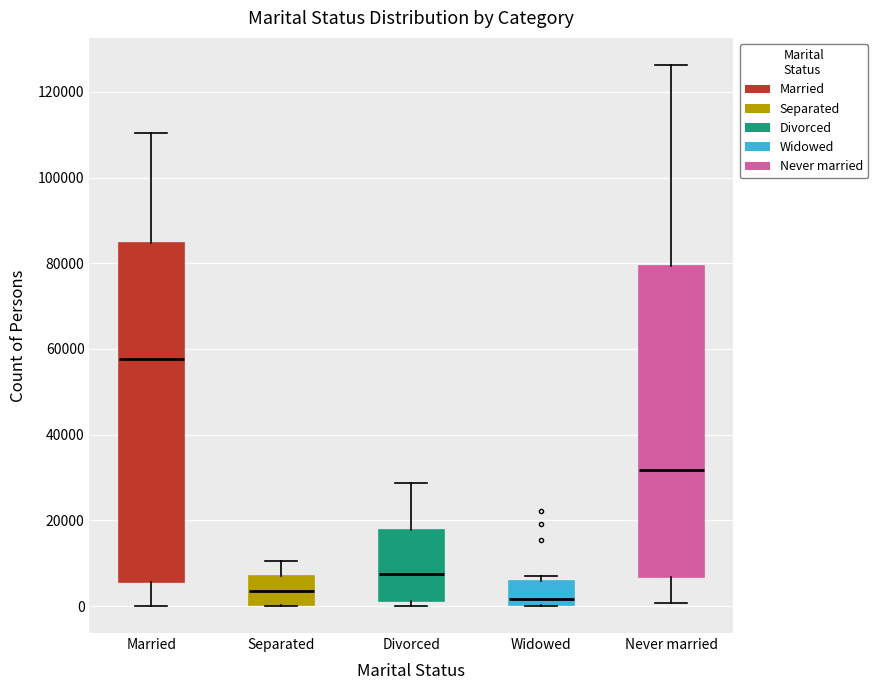

Where is the upper edge of the box for Divorced on the y-axis? The values are not printed on the chart, so give them approximately, as read against the axis.

18000